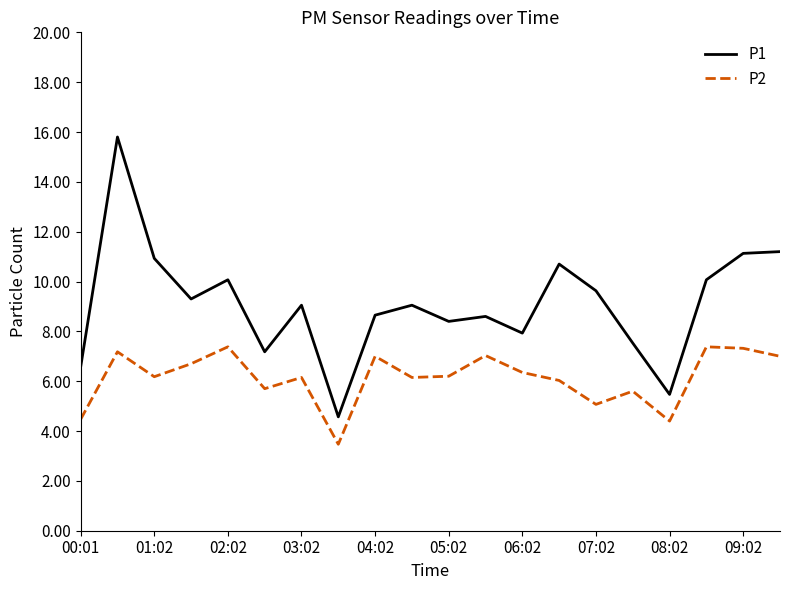

Which series has the largest range (max minus min)?

P1